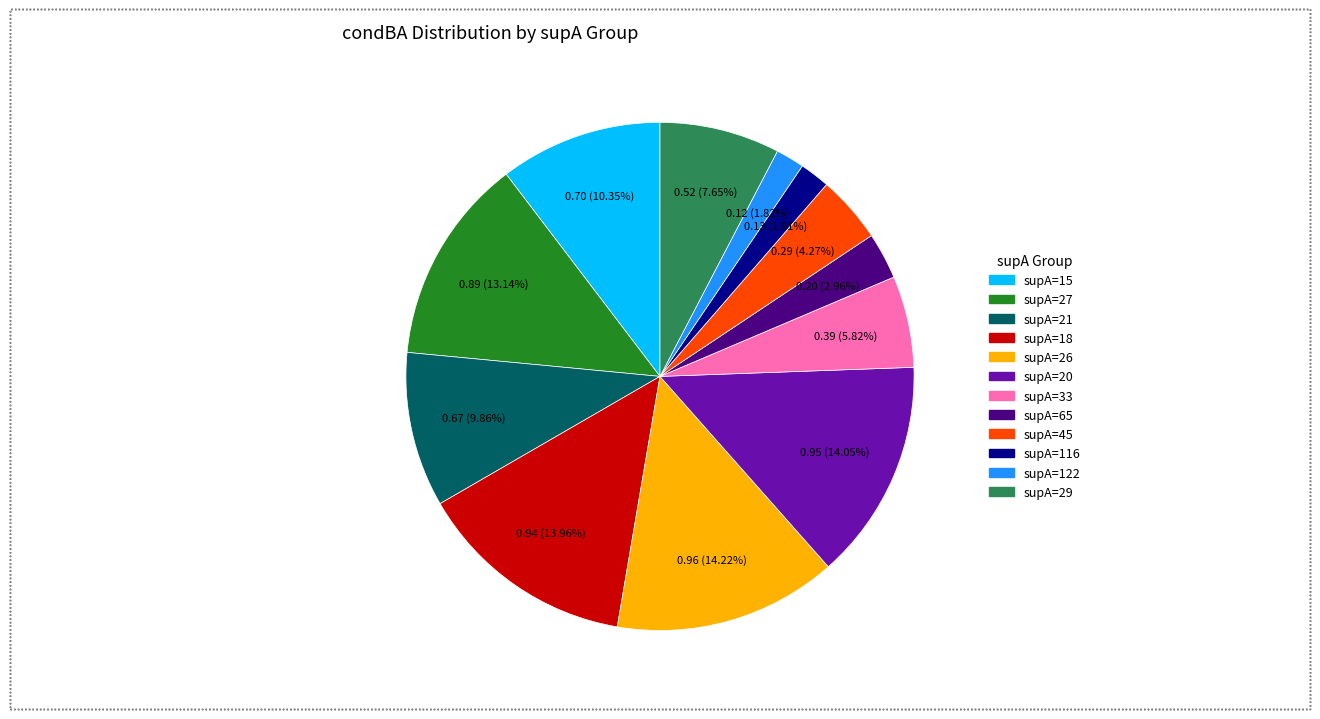

To the nearest percent, what percentage of the pie is supA=116?

2%